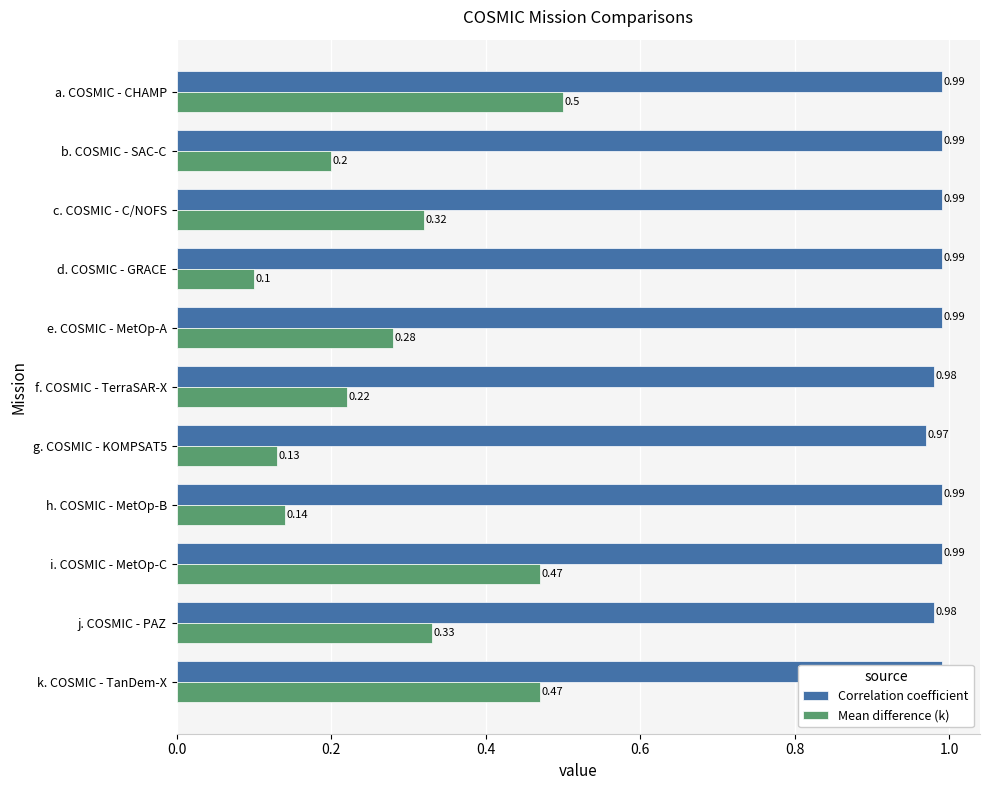

What is the total value across all series at h. COSMIC - MetOp-B?

1.1